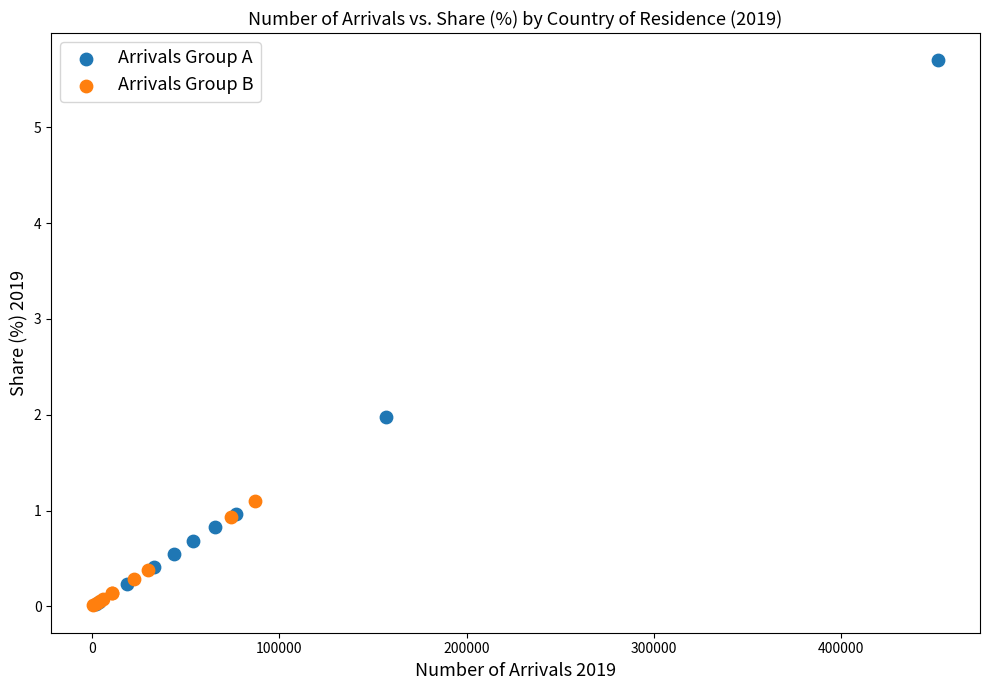

Which series contains the highest Y value?

Arrivals Group A